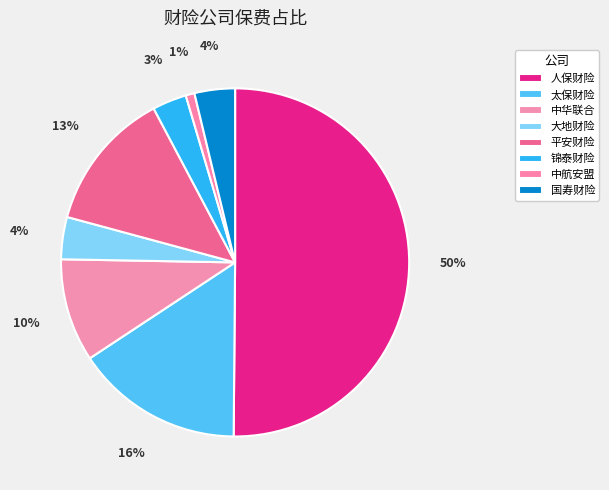

How many segments does this pie chart have?

8